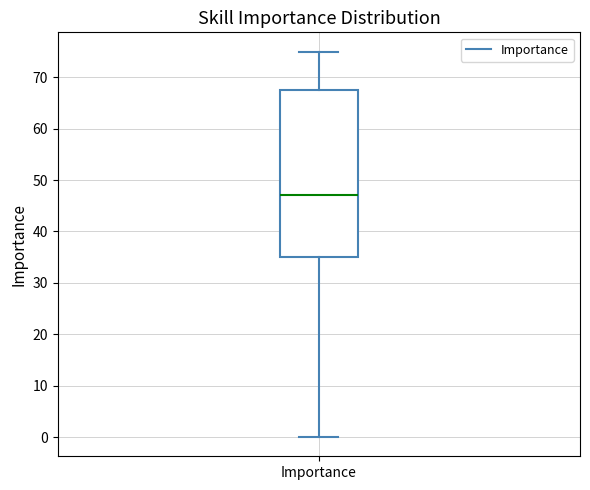

Read this box plot against the y-axis: the position of the median line, the range covered by the box, and the ends of both whiskers. The values are not printed on the chart, so give them approximately, as read against the axis.

median 47, box 35 to 68, whiskers 0 to 75